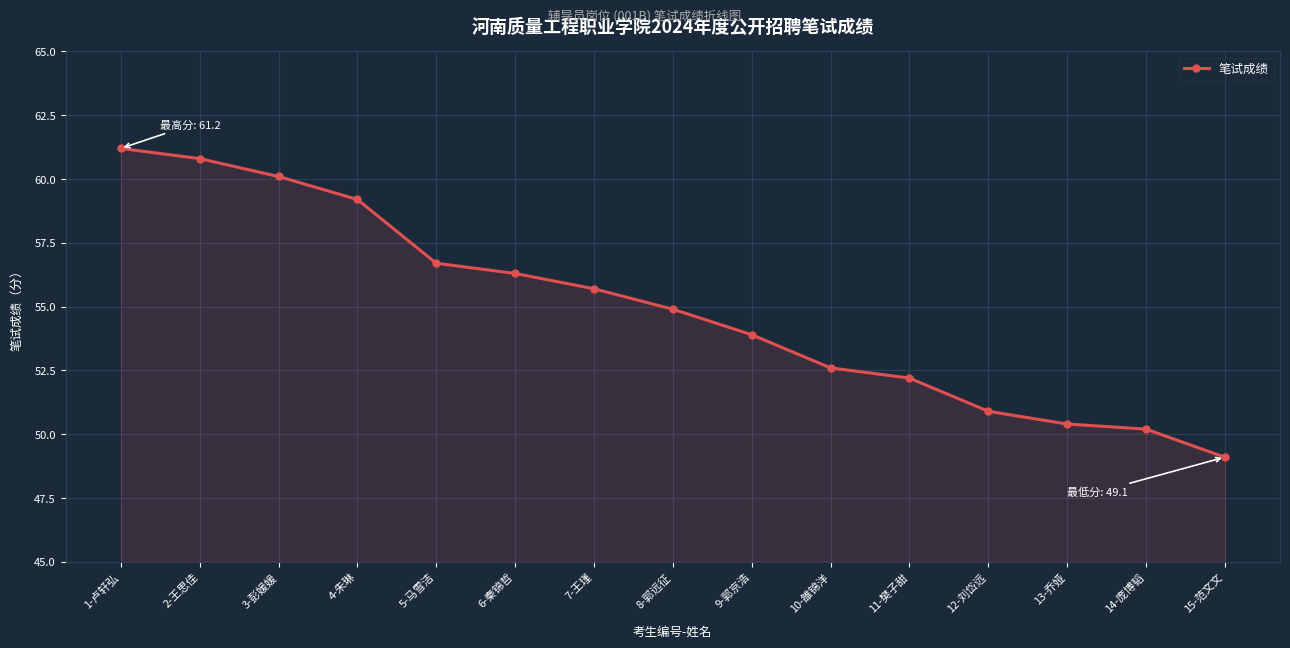

Rank the categories by value from highest to lowest.

1-卢轩弘, 2-王思佳, 3-彭媛媛, 4-朱琳, 5-马雪洁, 6-秦锦哲, 7-王瑾, 8-郭远征, 9-郭京浩, 10-雒锦洋, 11-樊子甜, 12-刘岱远, 13-乔娅, 14-庞博韬, 15-范文文